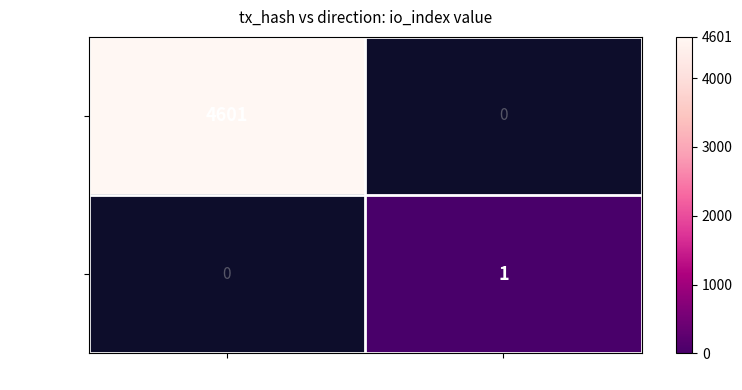

The 22d27758… series shows 7887 at -1. True or false?

False